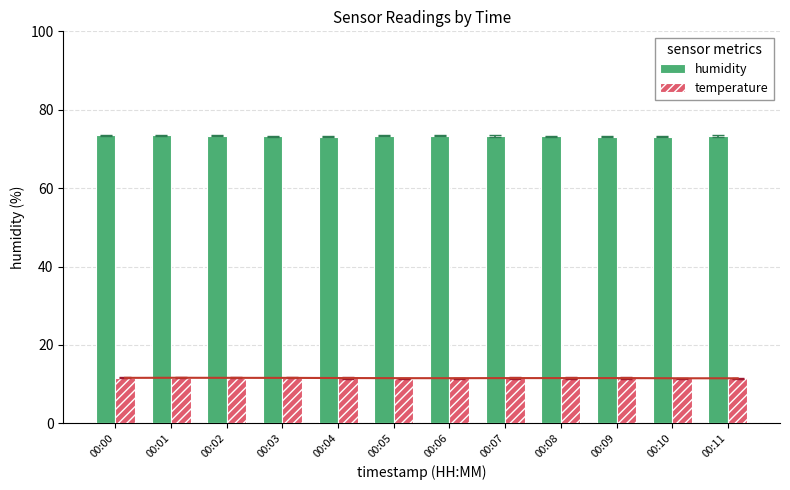

Reading left to right, extract all data points from this chart.

humidity: 73.5	73.5	73.3	73.2	73.1	73.4	73.4	73.3	73.2	73.1	73.1	73.3
temperature: 11.6	11.6	11.6	11.6	11.5	11.5	11.5	11.5	11.5	11.5	11.5	11.5